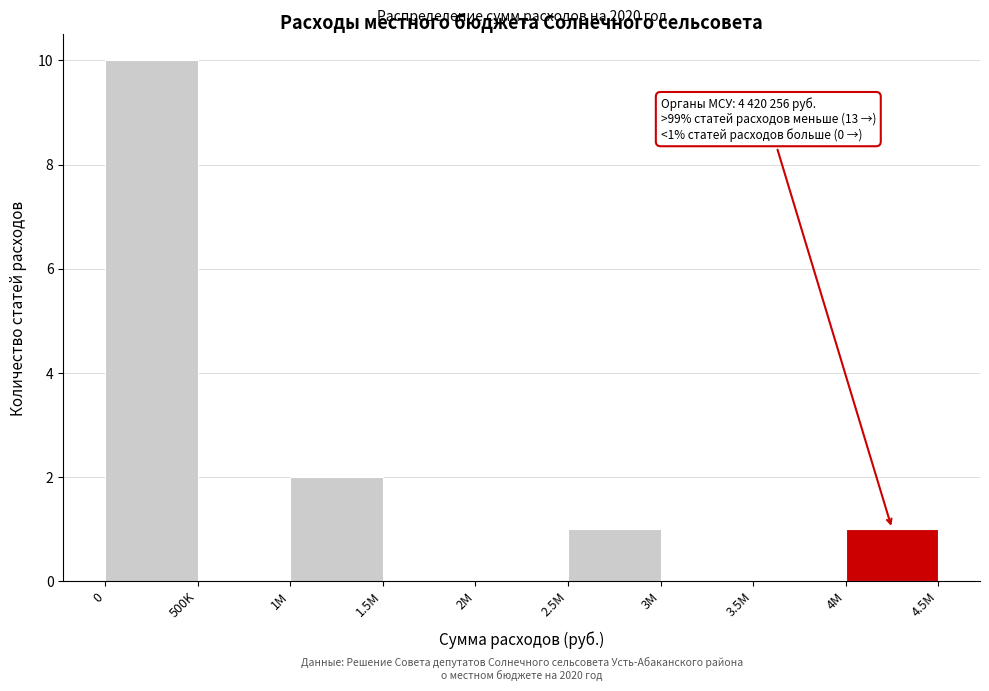

Reading left to right, extract all data points from this chart.

0=10	500K=0	1M=2	1.5M=0	2M=0	2.5M=1	3M=0	3.5M=0	4M=1